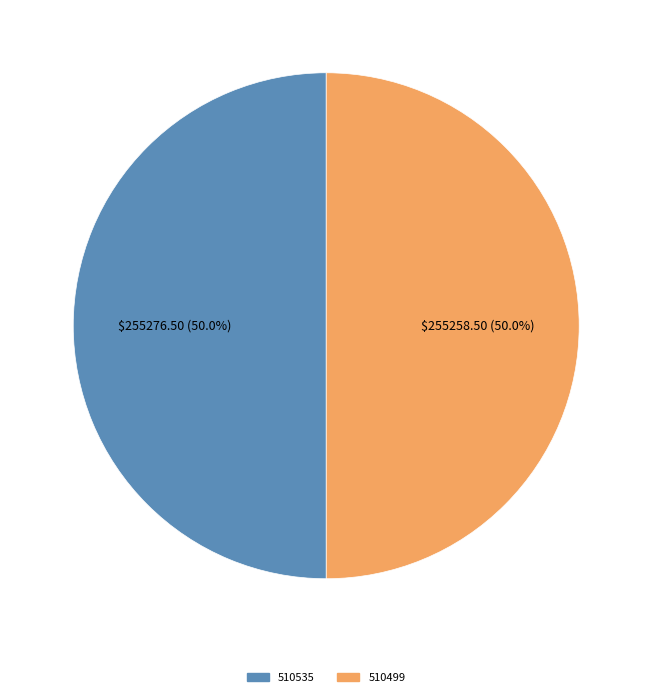

How many slices are in this pie chart?

2